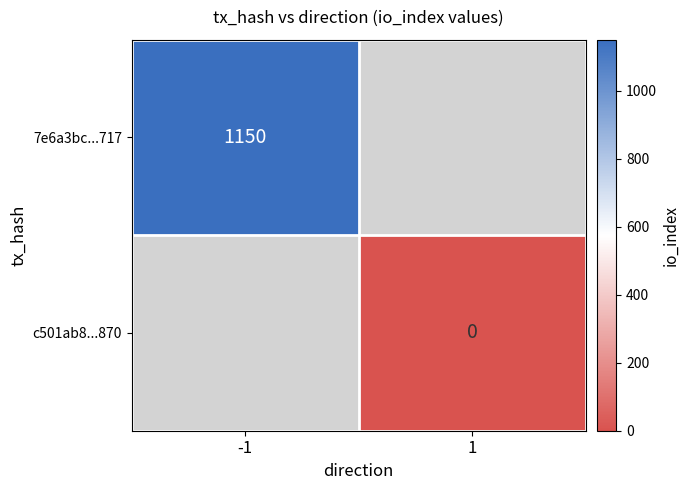

At how many categories does at least one series exceed 970?

1